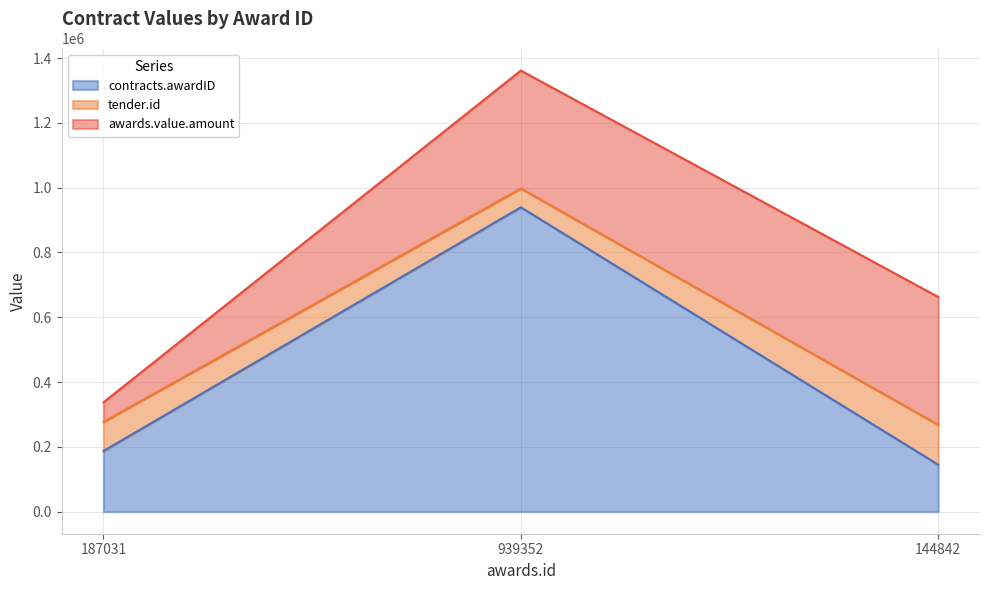

What is the label of the 2nd point from the right?

939352